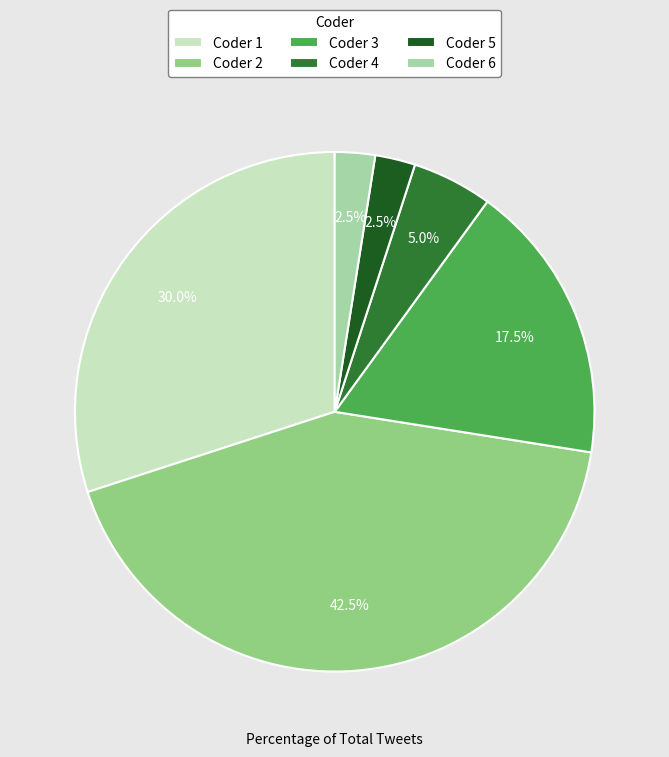

Count the number of slices in the pie.

6